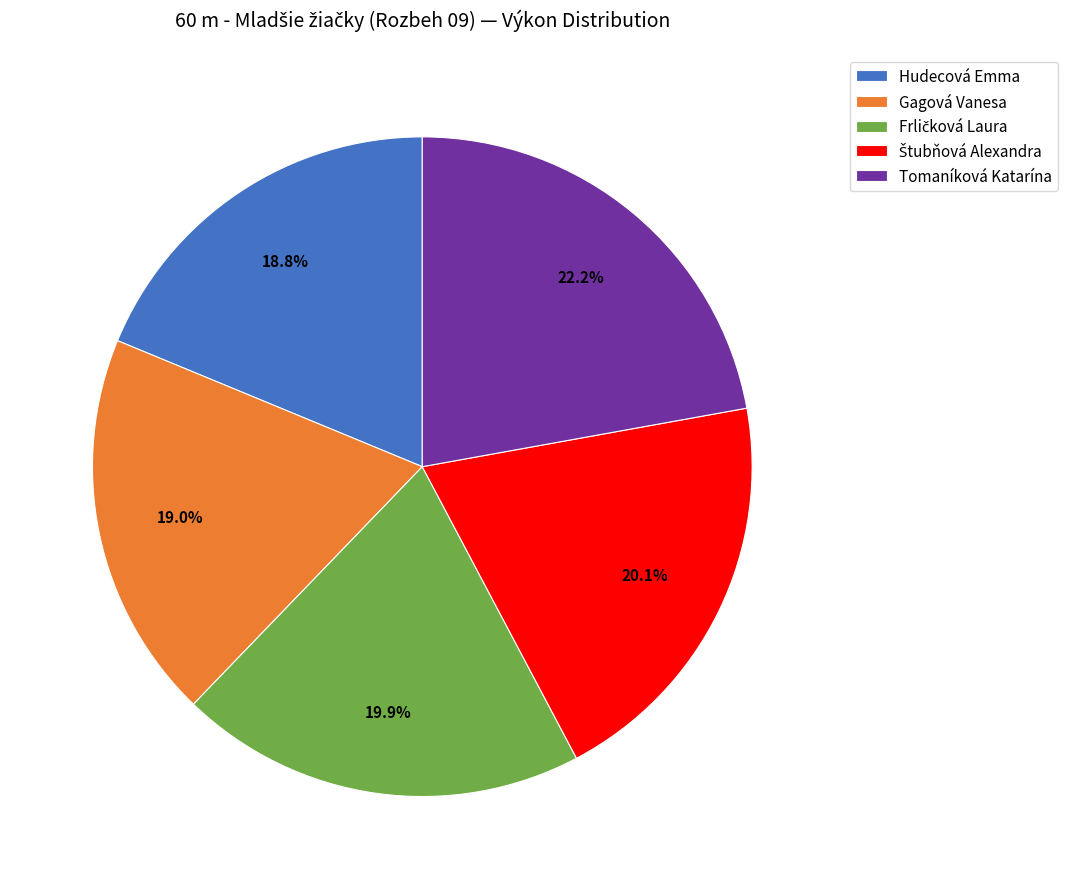

To the nearest percent, what is the difference between the largest and smallest slice percentages?

3%